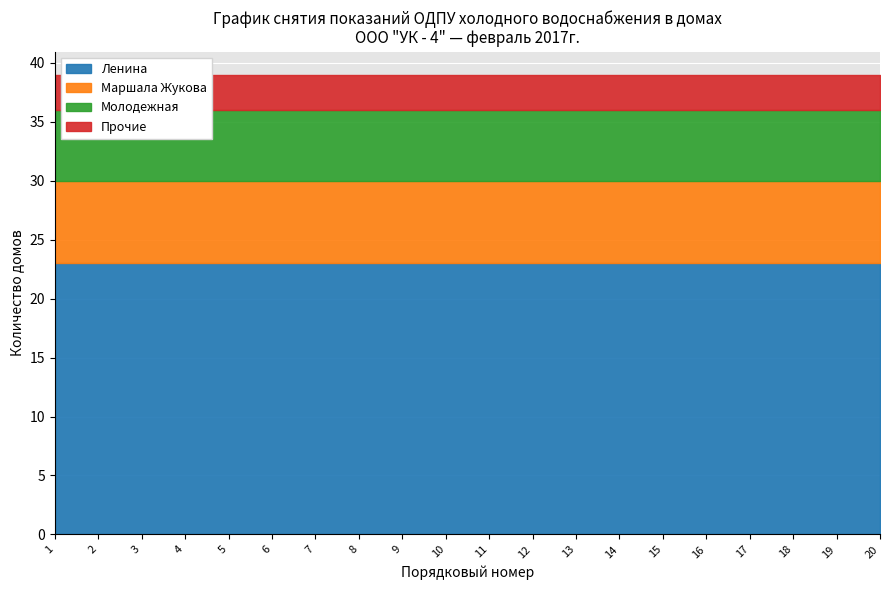

What is the average value of the Молодежная series?

6